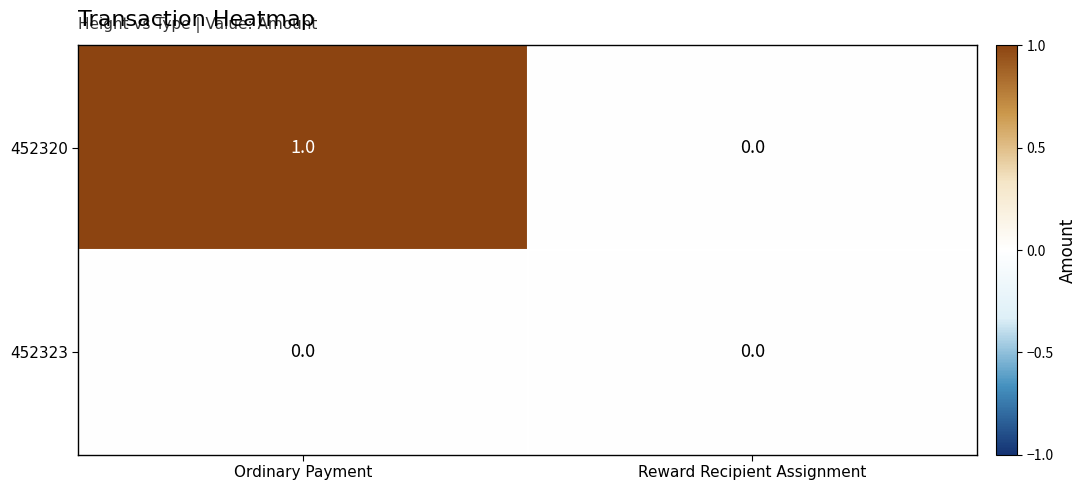

Is it true that 452323 equals 0 at Ordinary Payment?

True